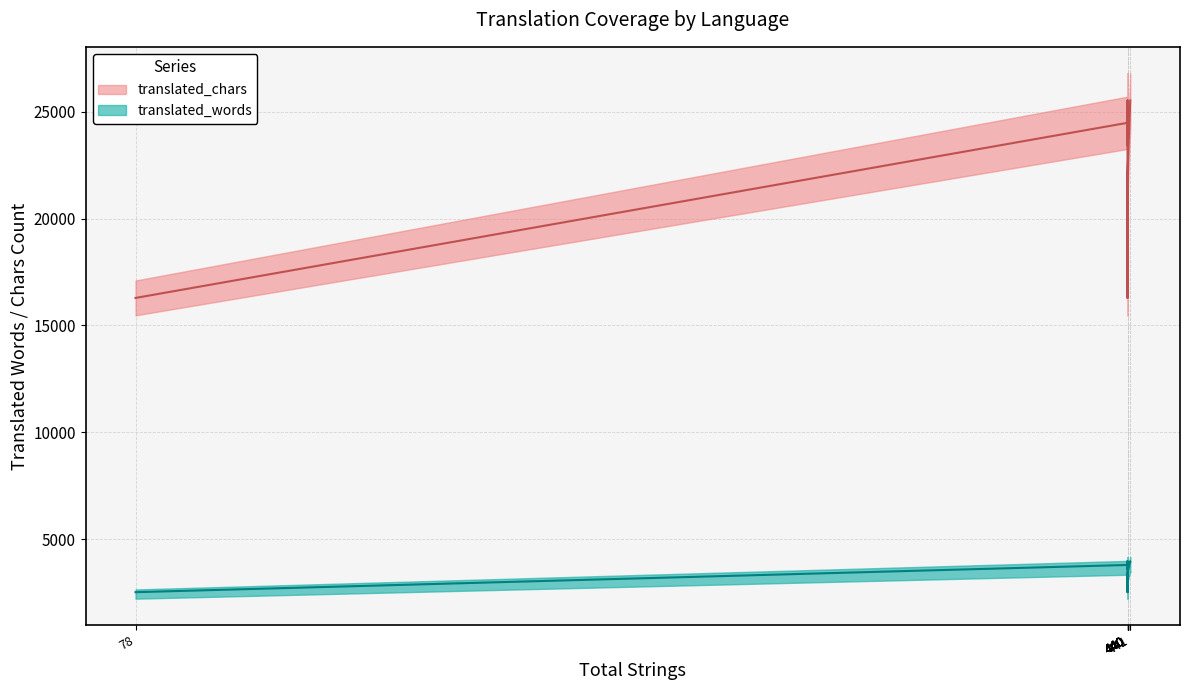

List the series in order of their overall mean, highest first.

translated_chars, translated_words